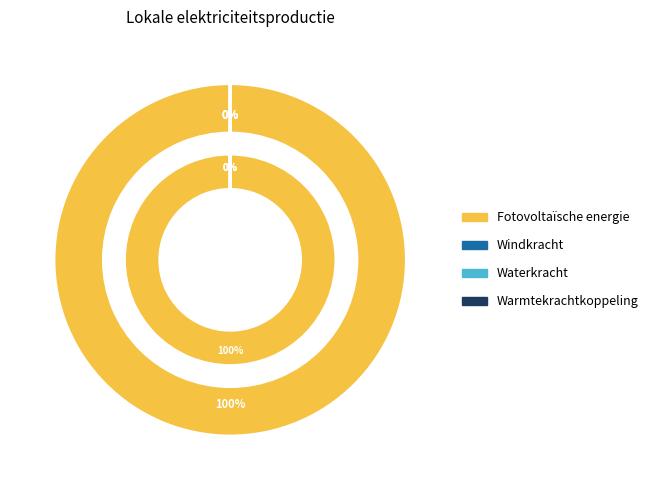

How many slices are in this pie chart?

4